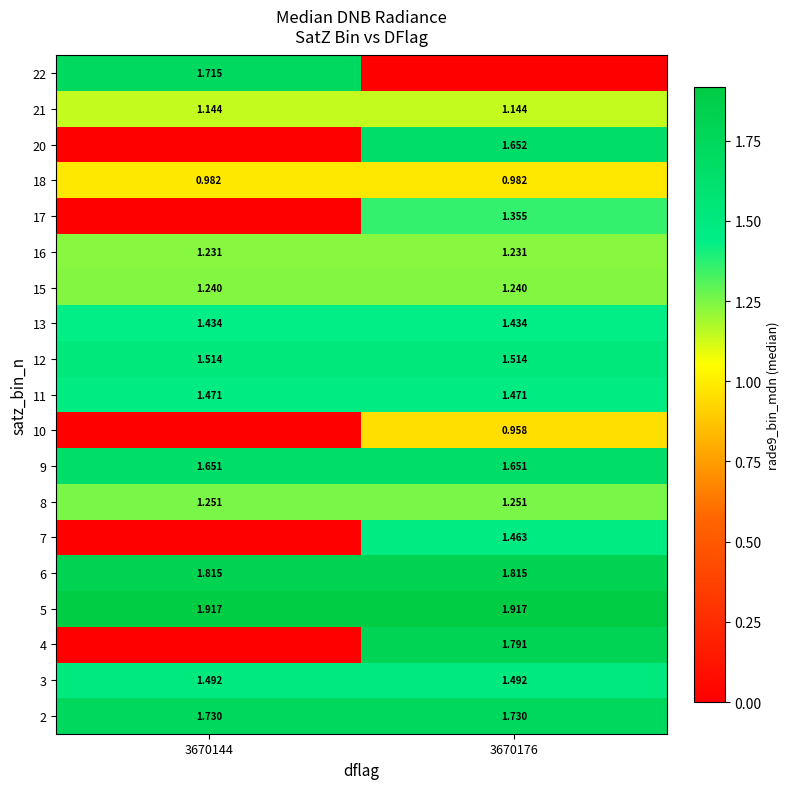

Is the value of 20 at 3670176 greater than the value of 15 at 3670144?

Yes